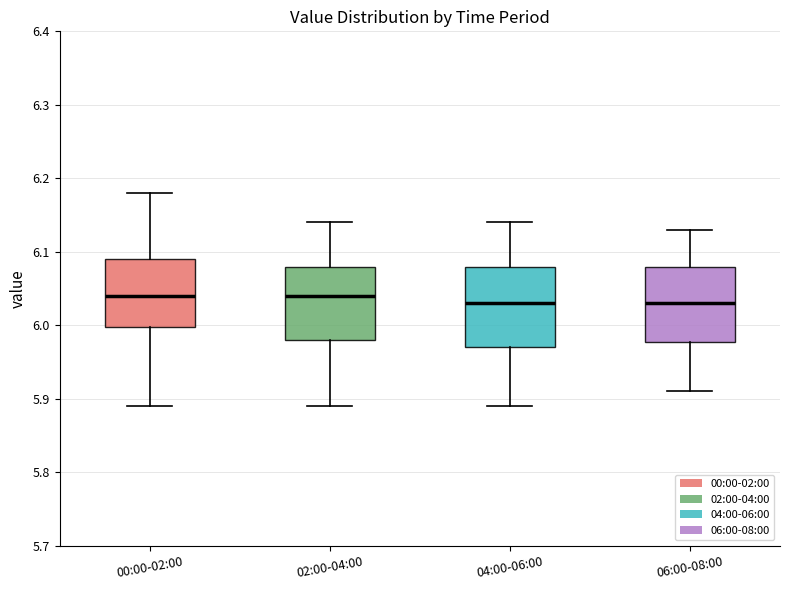

Reading left to right, read every box against the y-axis: the position of its median line, the range the box covers, and the ends of its whiskers. The values are not printed on the chart, so give them approximately, as read against the axis.

00:00-02:00: median 6.04, box 6.00 to 6.09, whiskers 5.89 to 6.18
02:00-04:00: median 6.04, box 5.98 to 6.08, whiskers 5.89 to 6.14
04:00-06:00: median 6.03, box 5.97 to 6.08, whiskers 5.89 to 6.14
06:00-08:00: median 6.03, box 5.98 to 6.08, whiskers 5.91 to 6.13